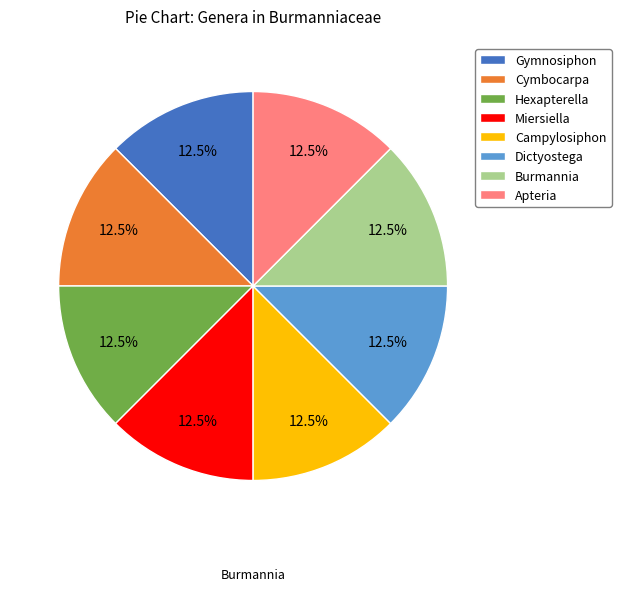

What is the ratio of the value at Campylosiphon to the value at Gymnosiphon?

1.0